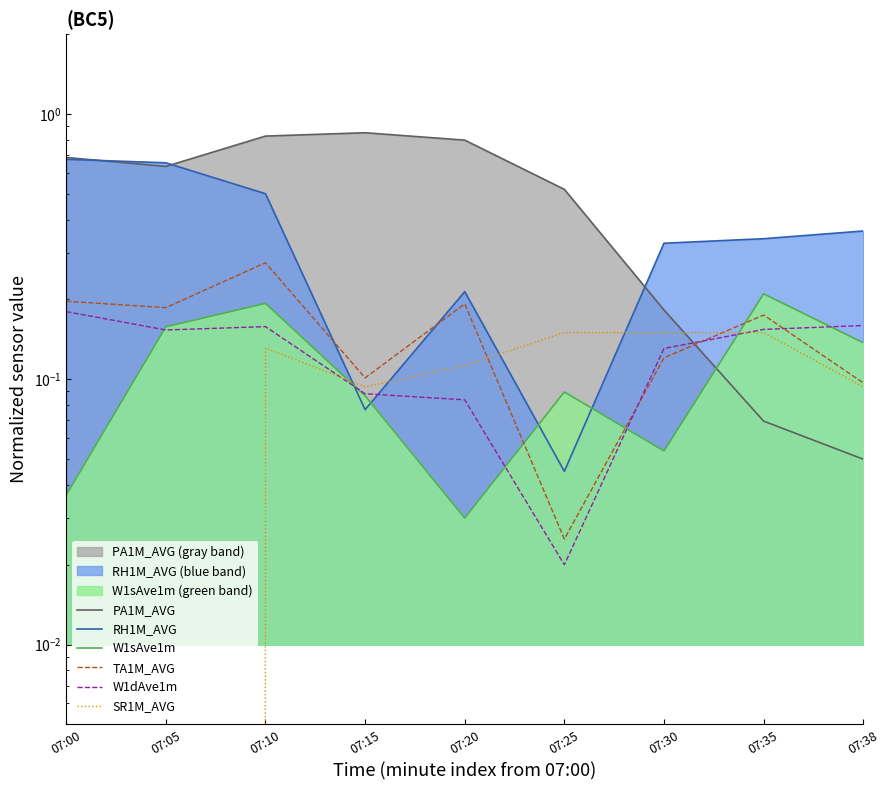

Which series ends up on top after the final intersection of RH1M_AVG and PA1M_AVG?

RH1M_AVG